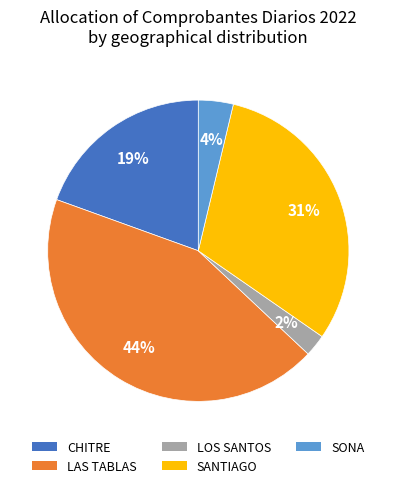

True or false: SANTIAGO accounts for 39% of the total.

False